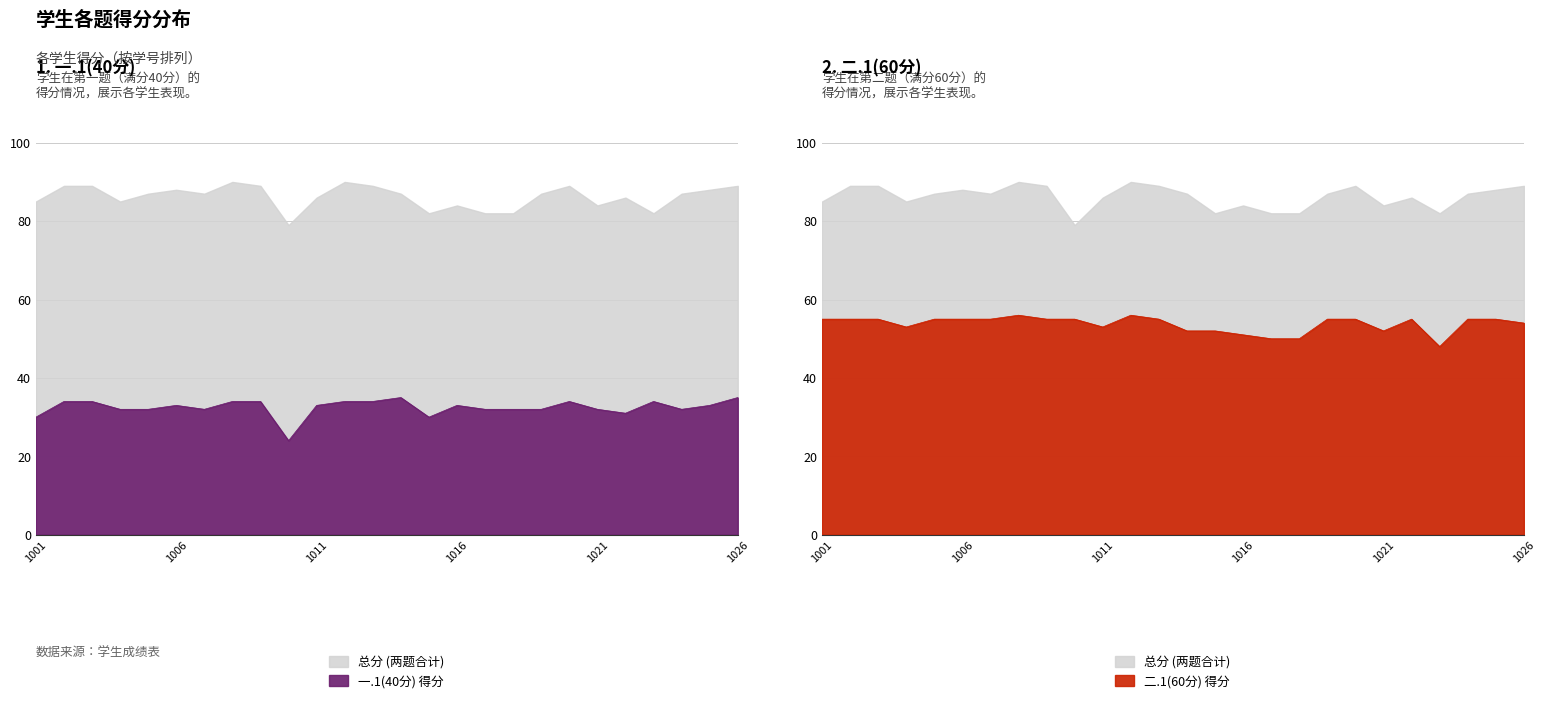

True or false: 一.1(40分) and 二.1(60分) intersect in this chart.

False